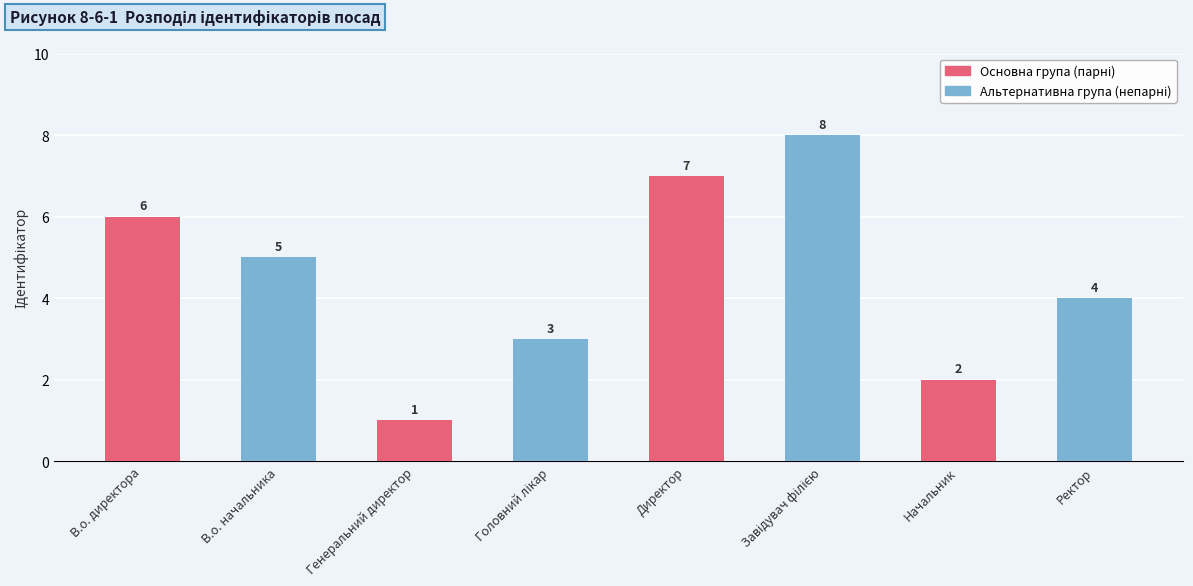

Which series has the largest total across all categories?

Альтернативна група (непарні)